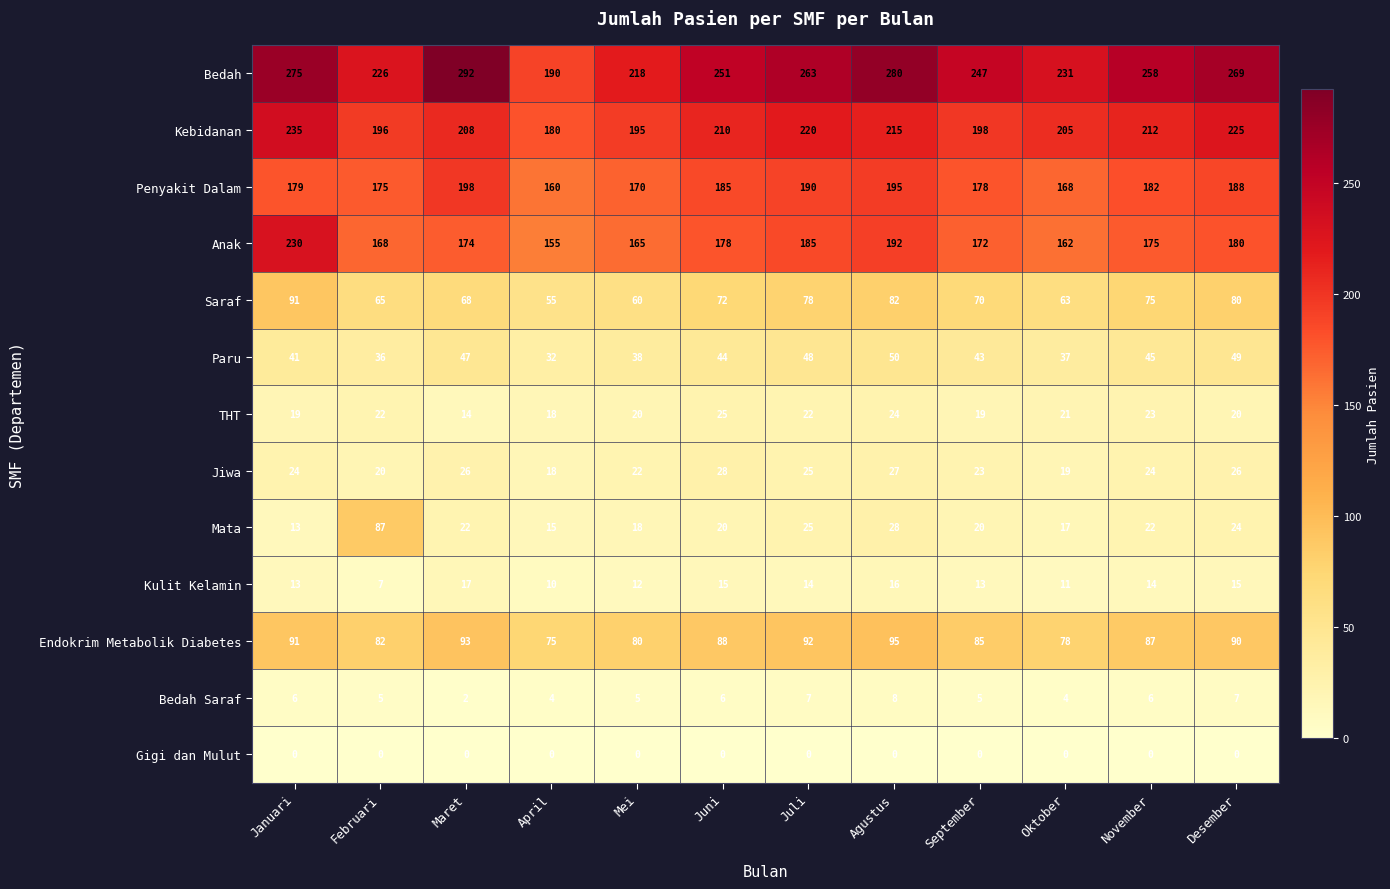

What is the total value across all series at Desember?

1173